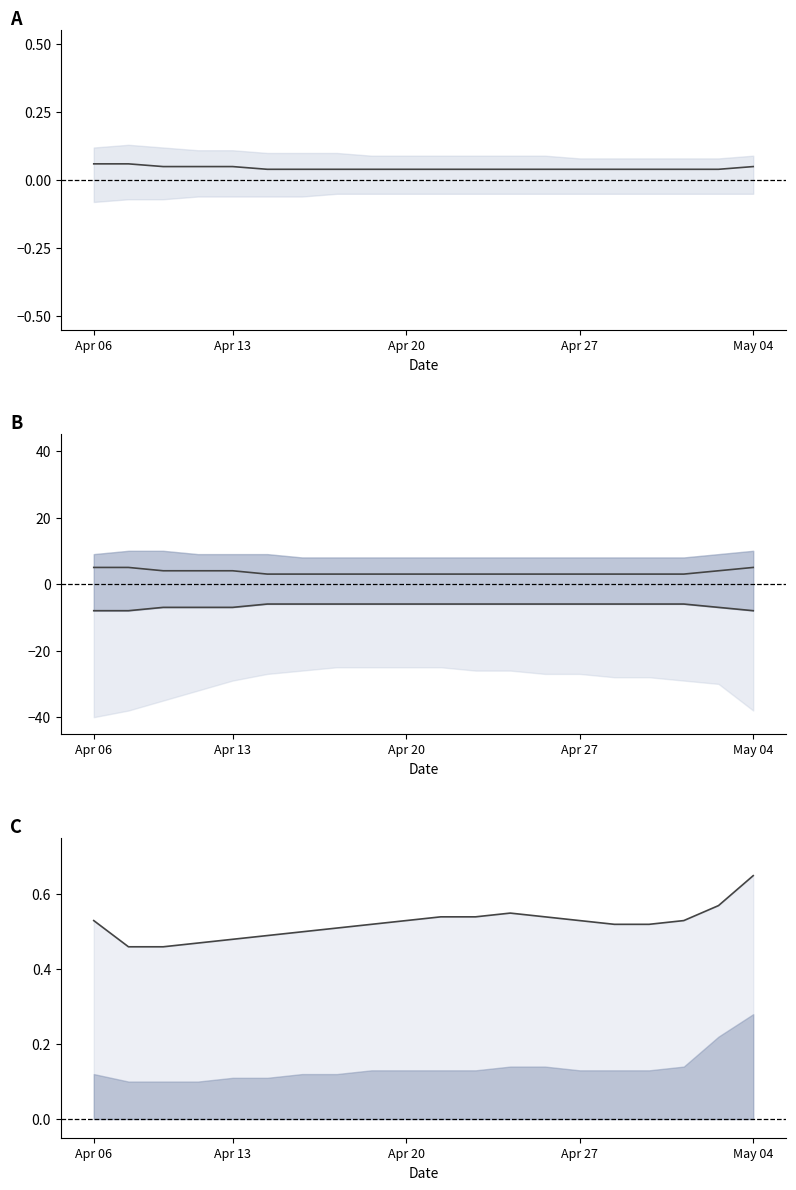

True or false: mean upper and mean cross at least once.

False